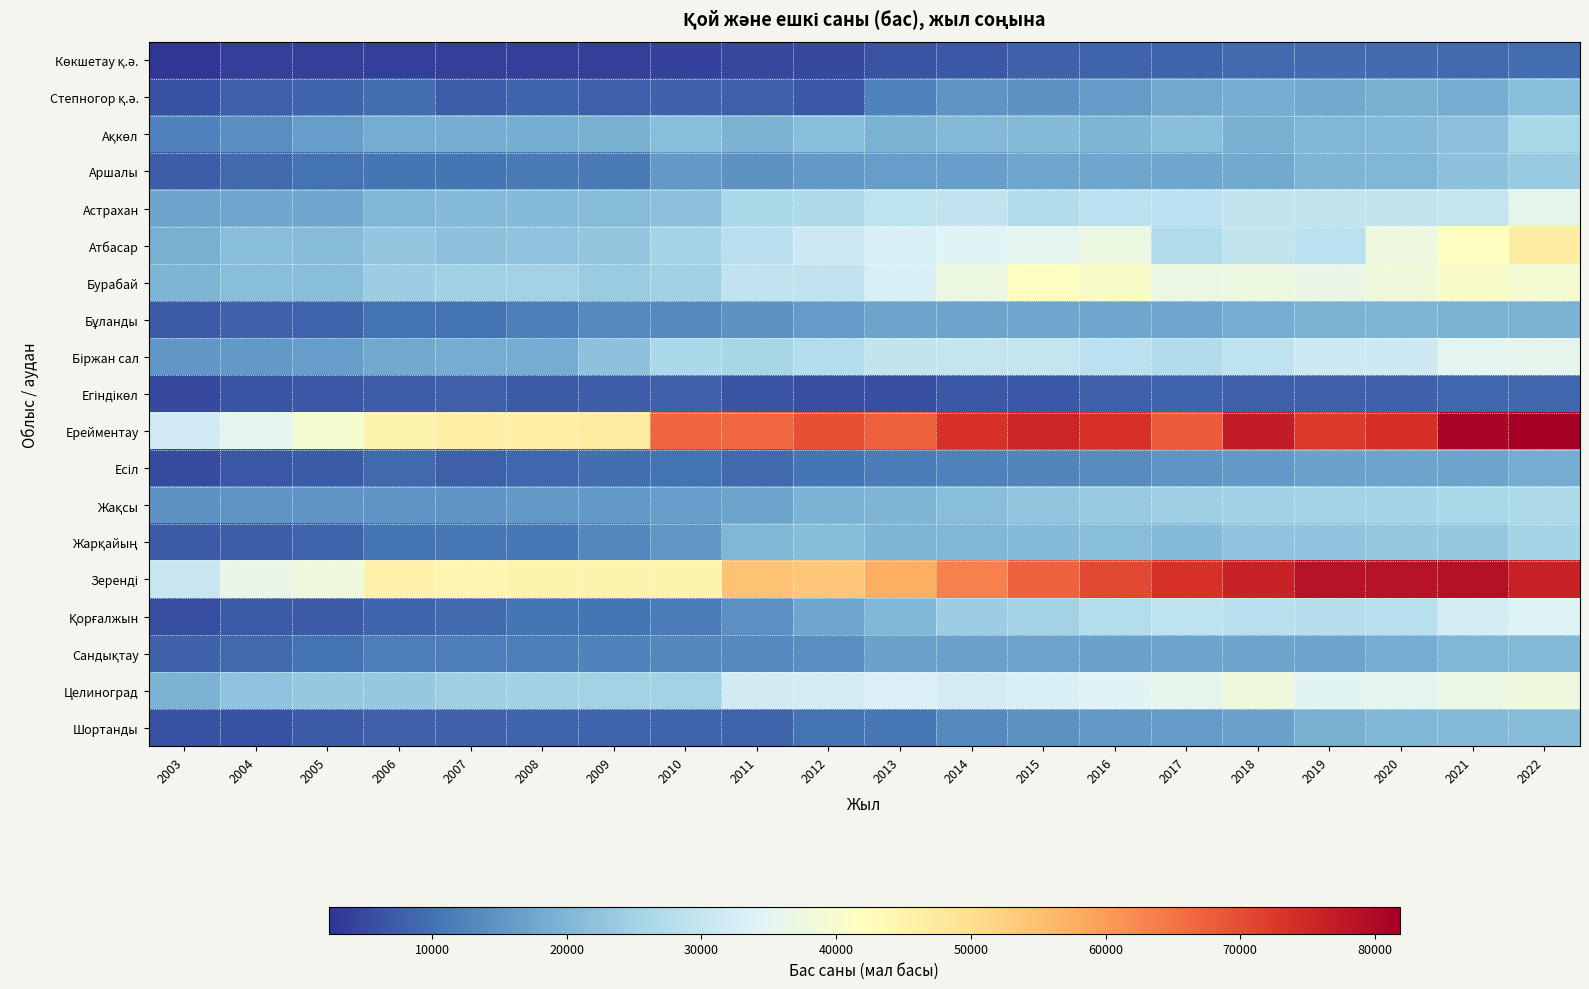

At which category is the sum across all series the highest?

2022